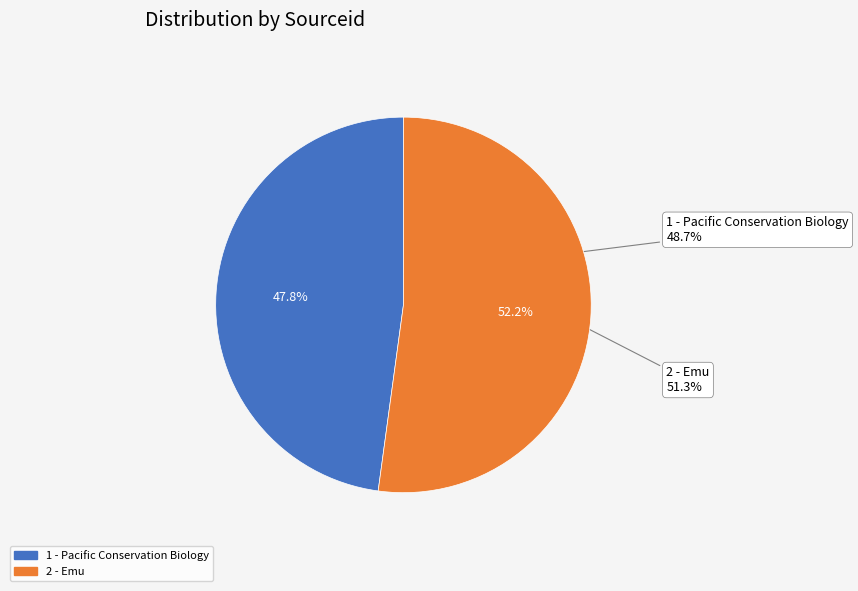

What portion of the pie excludes 1 - Pacific Conservation Biology?

52.2%